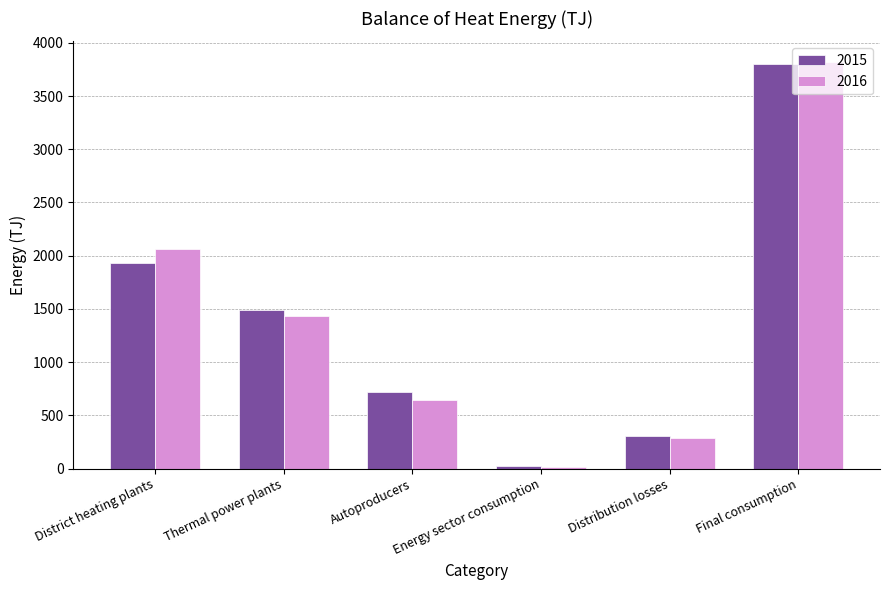

At which label does 2015 reach its peak?

Final consumption